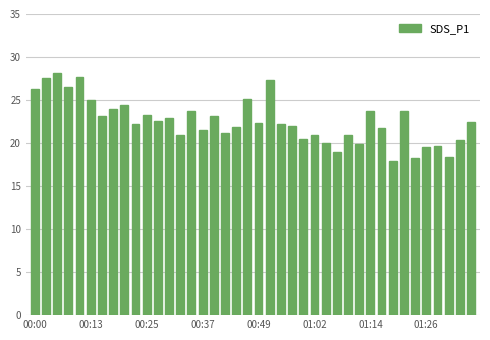

What is the sum of all values?

902.0